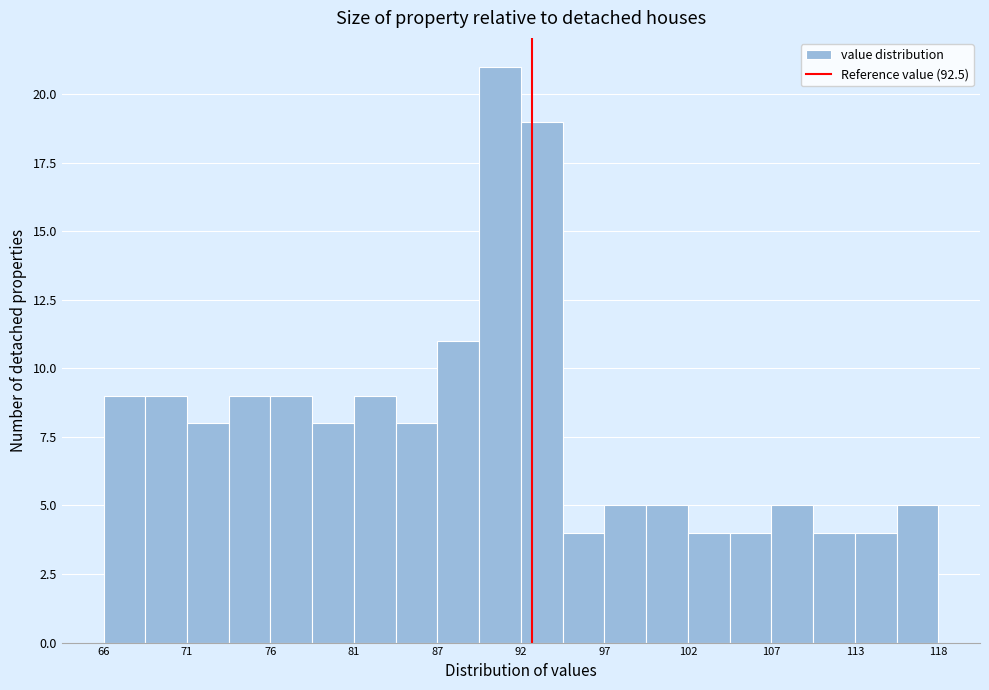

Read against the x-axis, roughly where is the centre of the tallest bar?

91